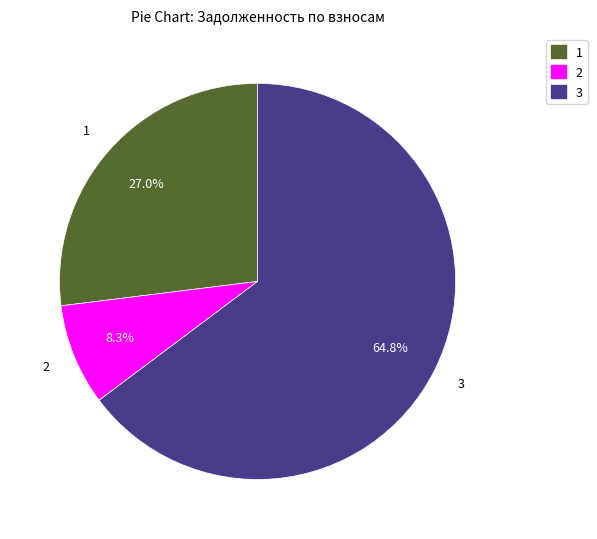

Is there a majority slice in this chart?

Yes